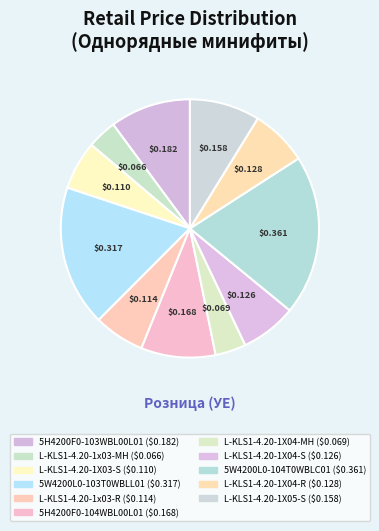

Does L-KLS1-4.20-1X04-MH account for over 50% of the chart?

No